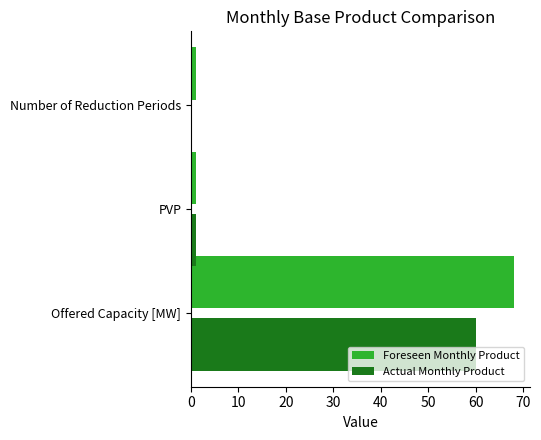

At which category is the sum across all series the highest?

Offered Capacity [MW]